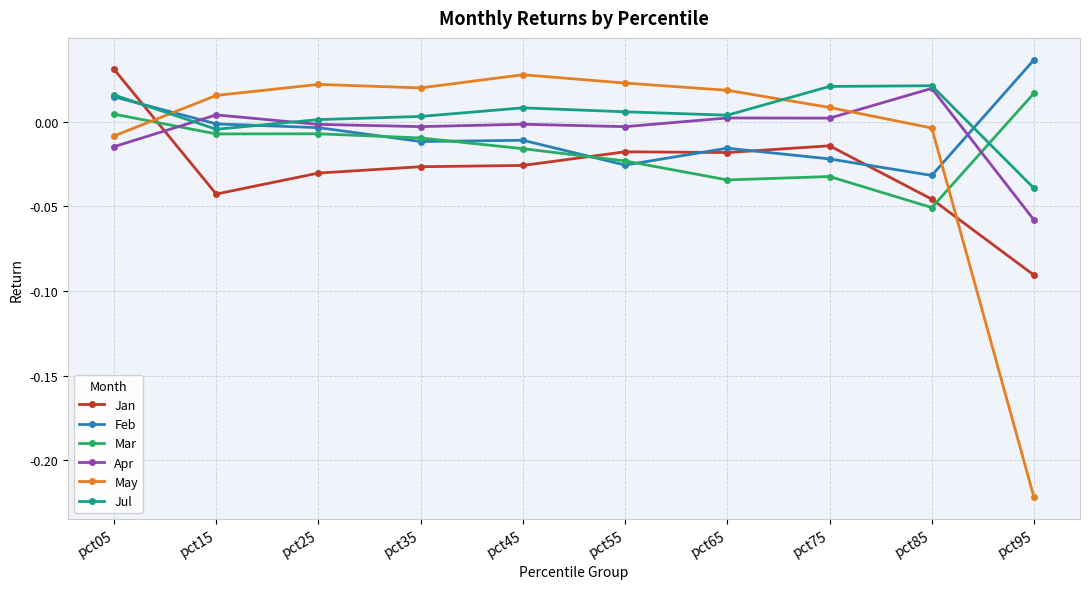

How many lines are shown in the chart?

6